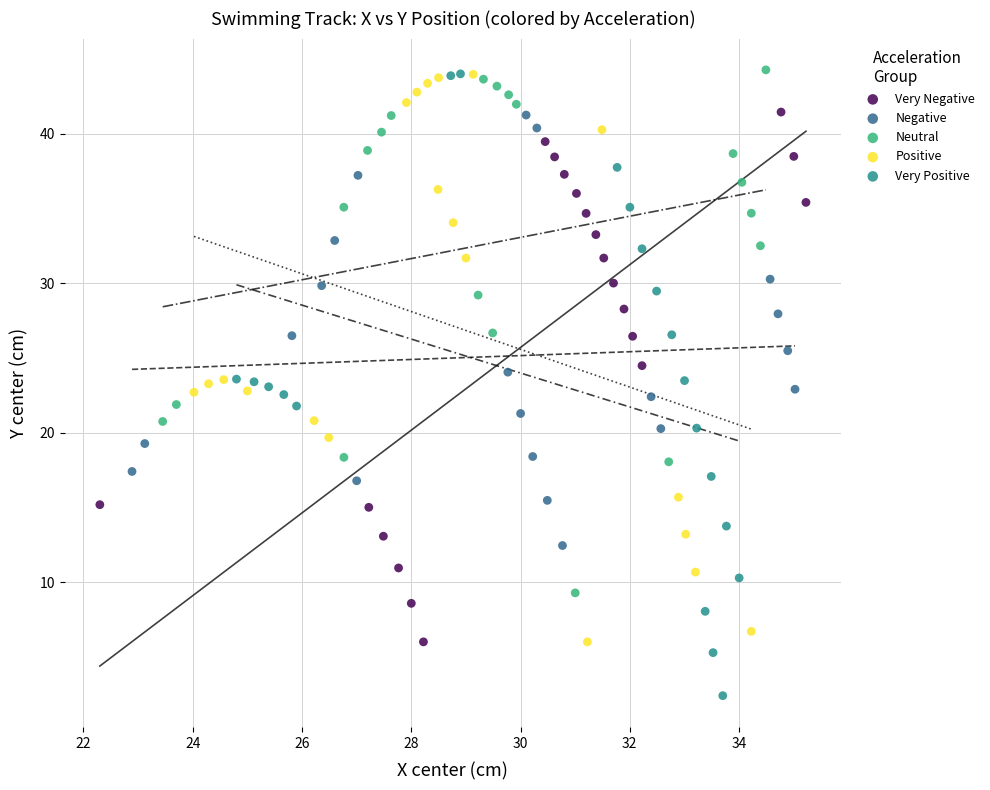

What are all the series names shown in the legend?

Very Negative, Negative, Neutral, Positive, Very Positive